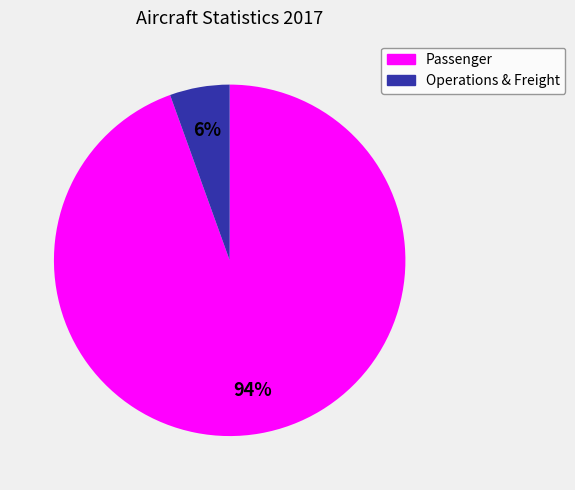

To the nearest percent, what is the average slice percentage?

50%